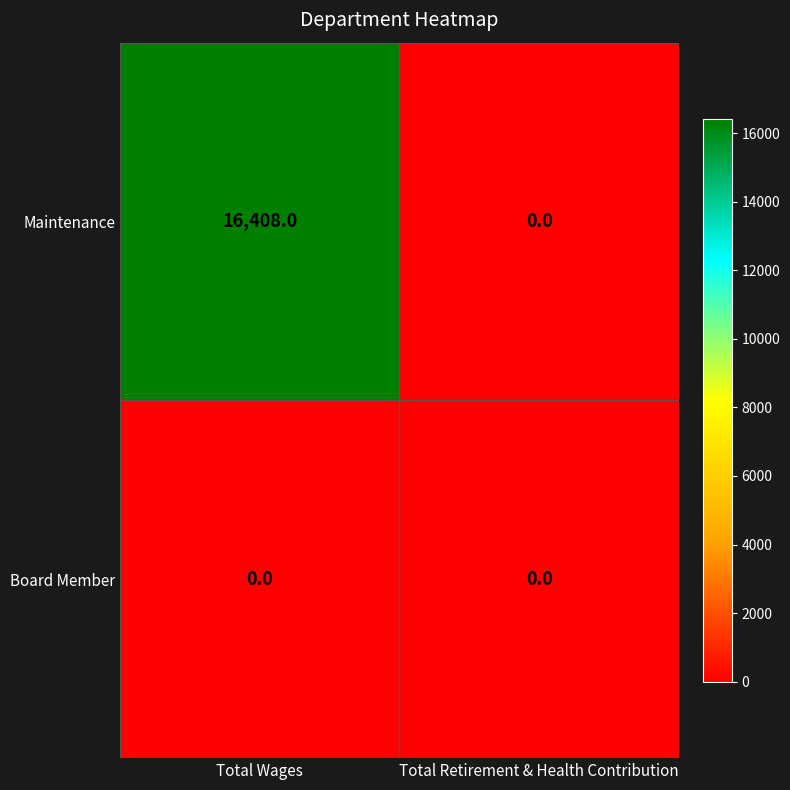

What is the difference between the Maintenance values at Total Wages and Total Retirement & Health Contribution?

16408